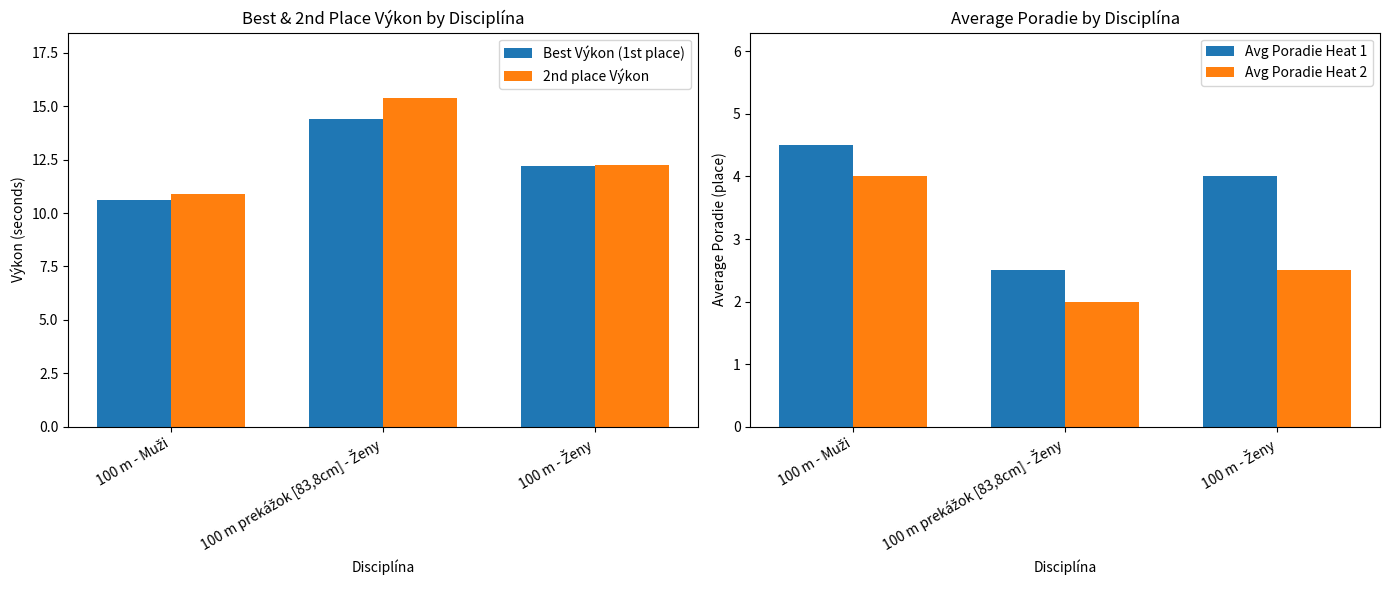

At which label is Avg Poradie Heat 2 closest to 3?

100 m - Ženy